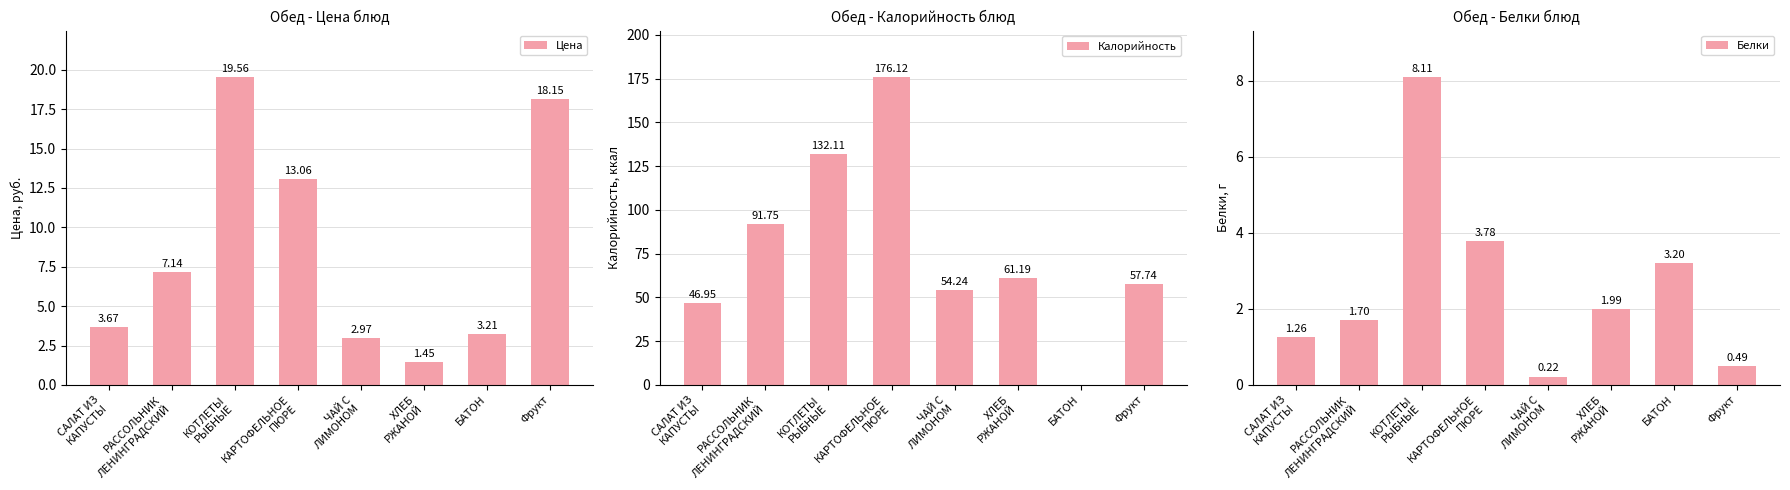

Does the chart contain any negative values?

No